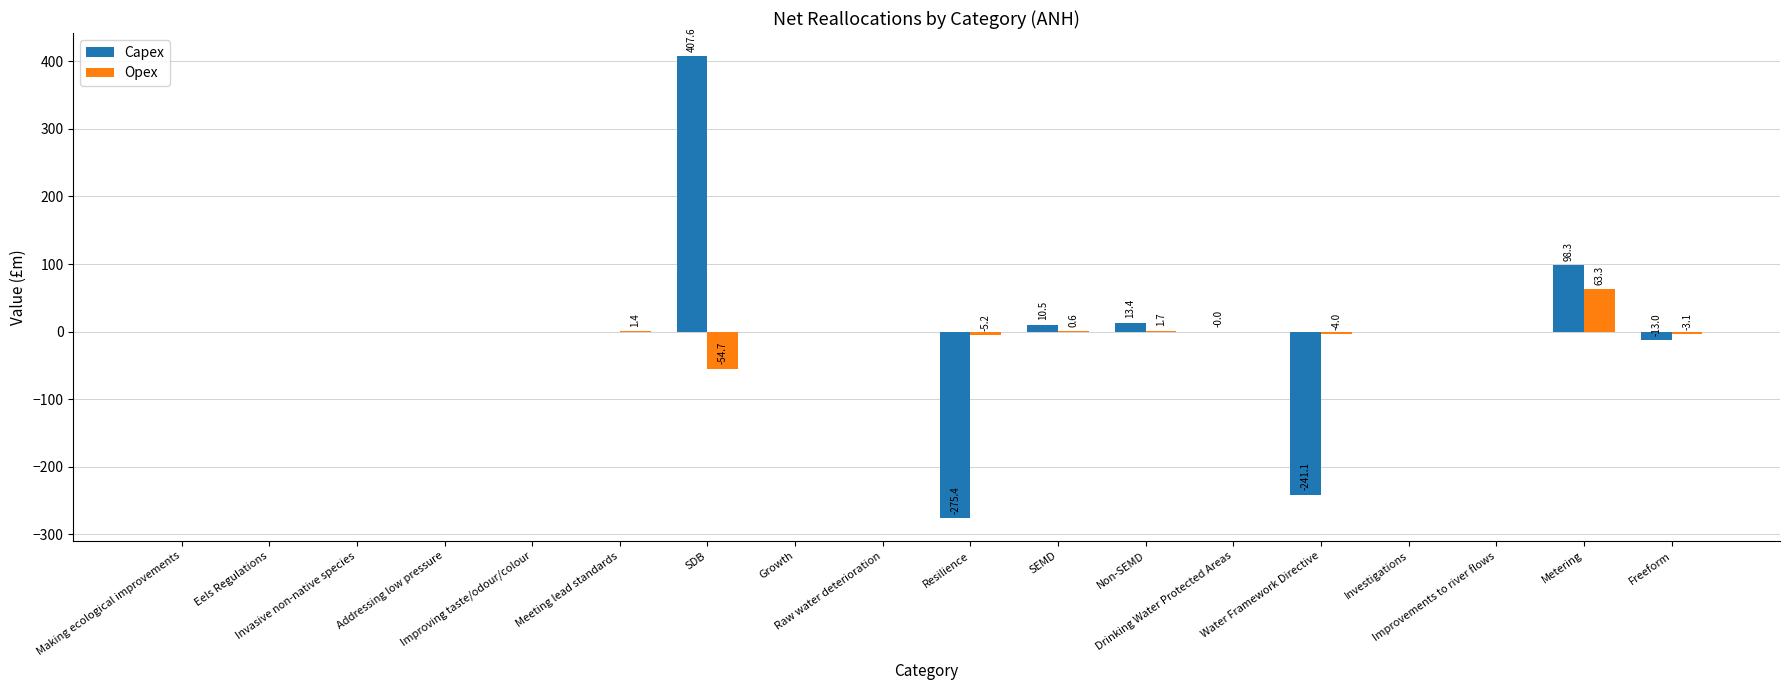

What is the greatest value displayed?

407.6